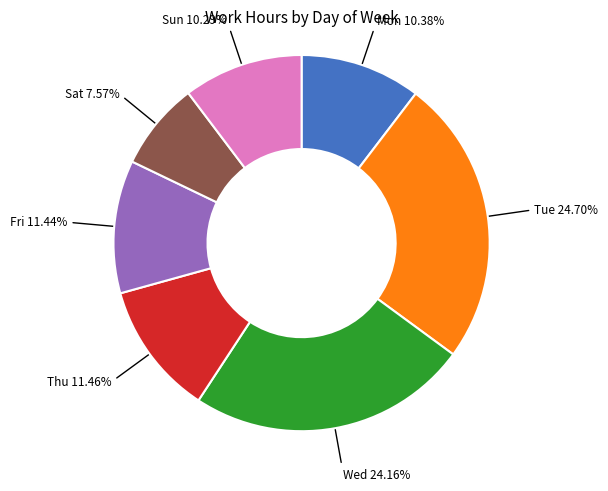

How many slices are in this pie chart?

7